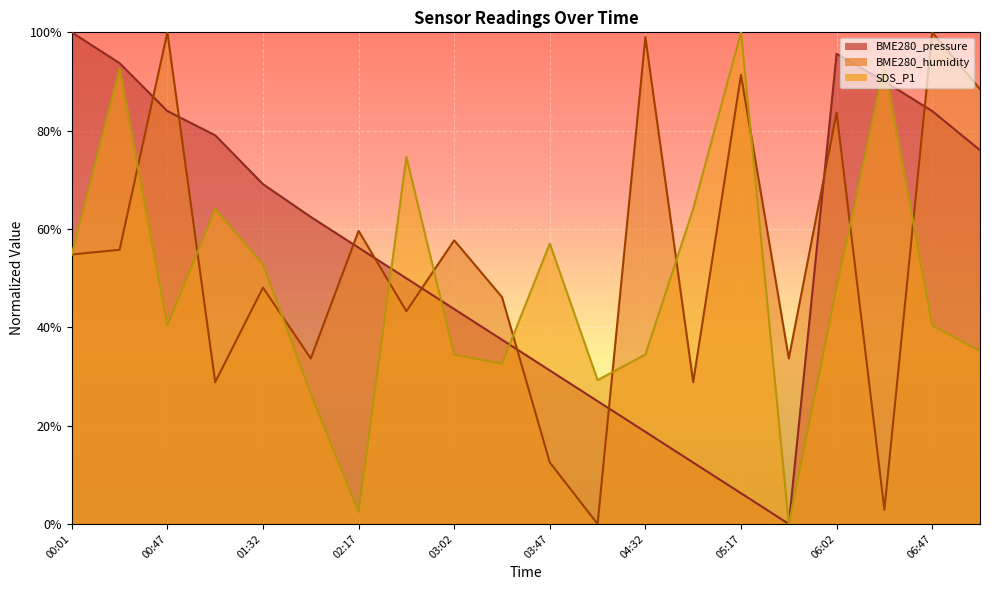

What is the greatest value displayed?

100.0